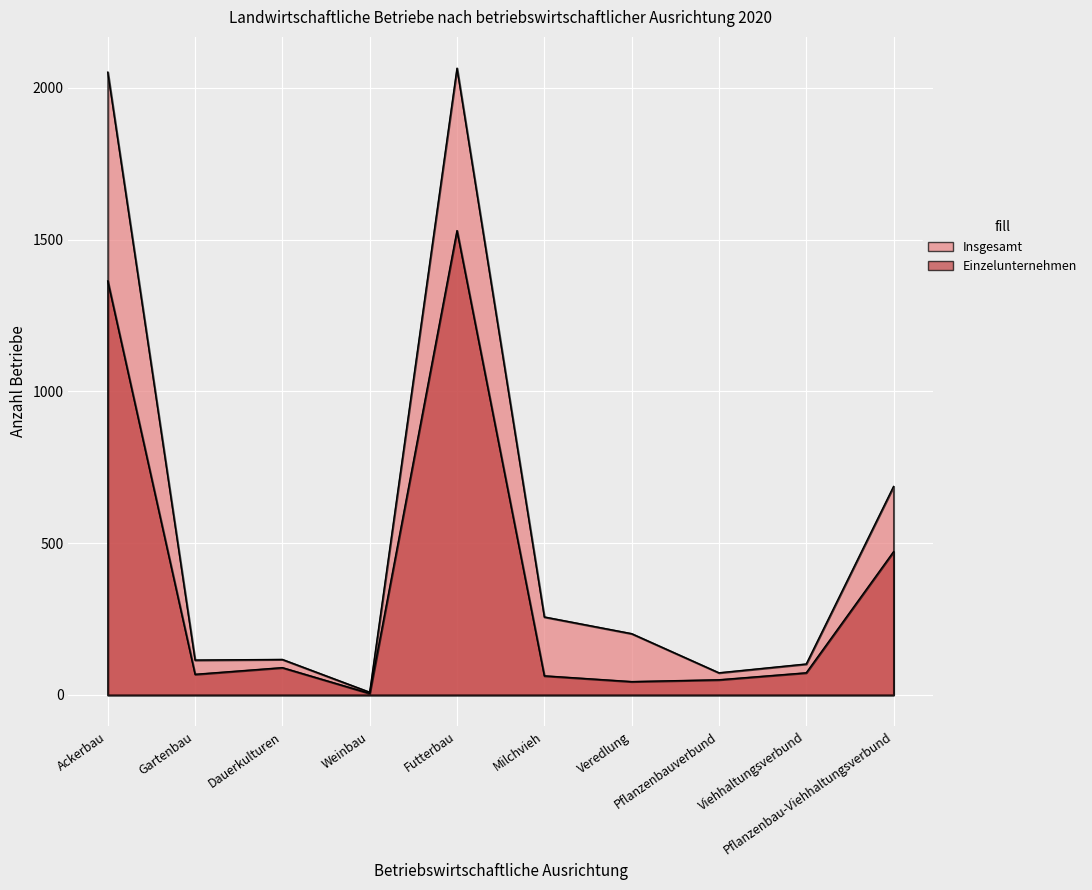

At which category does Insgesamt reach its first local valley?

Gartenbau